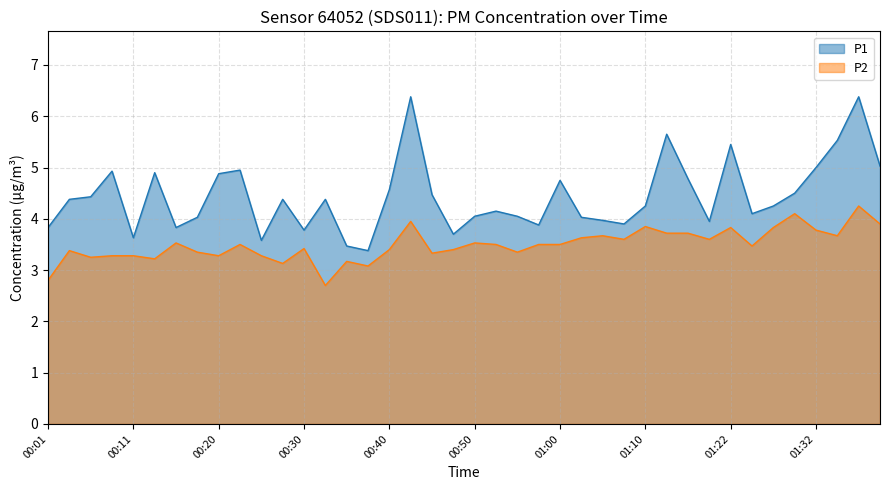

True or false: P2 and P1 intersect in this chart.

False